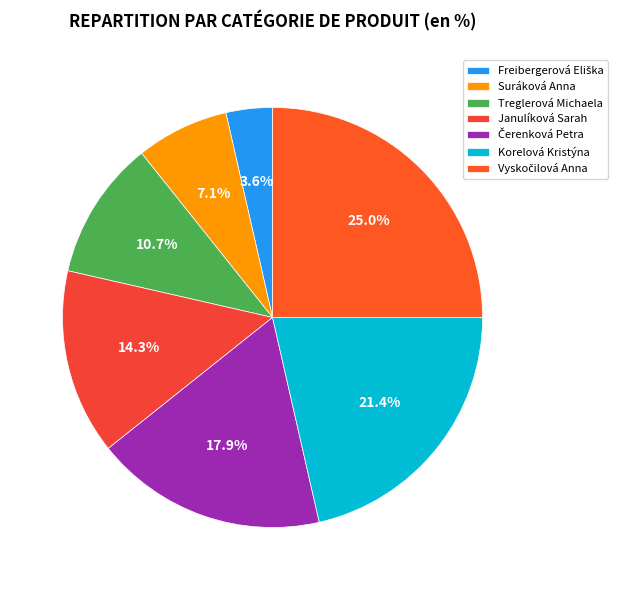

To the nearest percent, what is the difference between the largest and smallest slice percentages?

21%